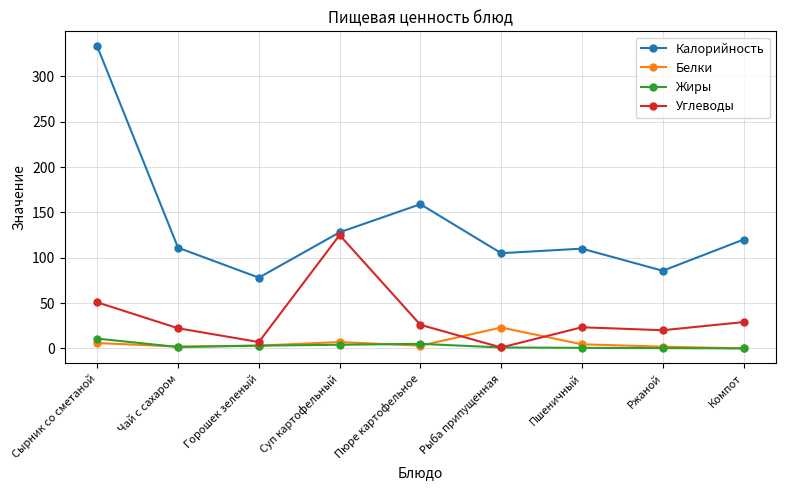

Where is the first local minimum for Углеводы?

Горошек зеленый